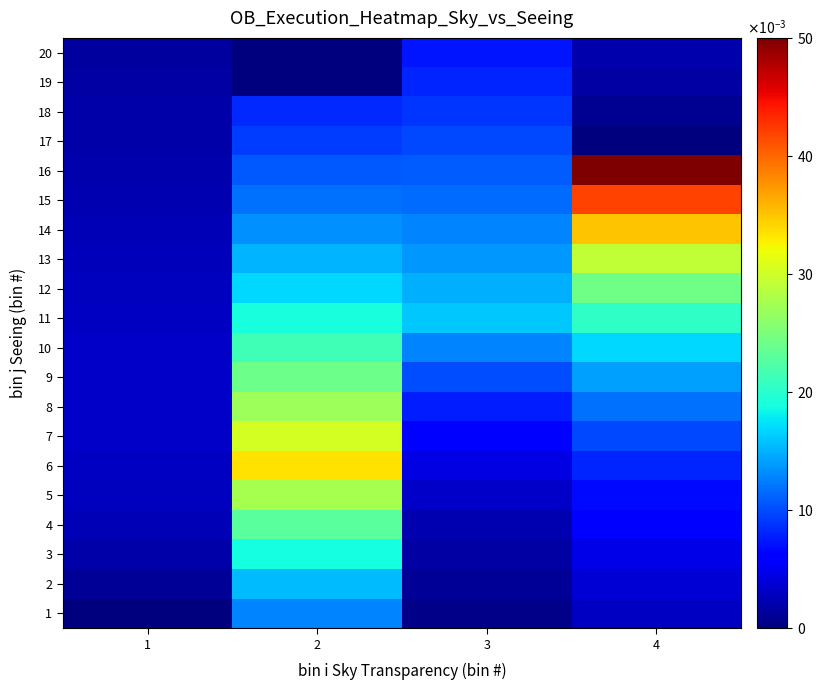

What is the spread (max minus min) of values at 4?

0.1